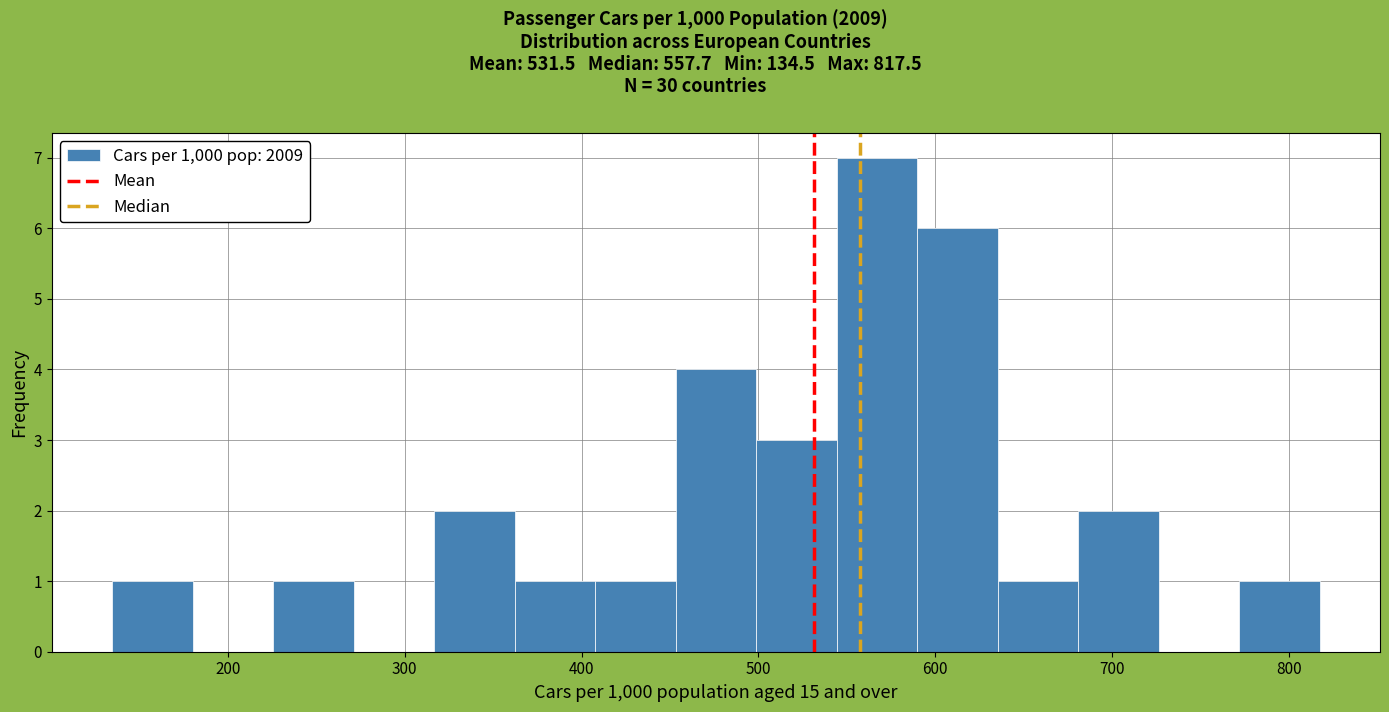

Reading left to right, transcribe this chart: for each bar, give the range it covers on the x-axis and its height. Neither the bar edges nor the heights are printed on the chart, so give them approximately, as read against the axes.

130 to 180: 1
180 to 230: 0
230 to 270: 1
270 to 320: 0
320 to 360: 2
360 to 410: 1
410 to 450: 1
450 to 500: 4
500 to 540: 3
540 to 590: 7
590 to 640: 6
640 to 680: 1
680 to 730: 2
730 to 770: 0
770 to 820: 1